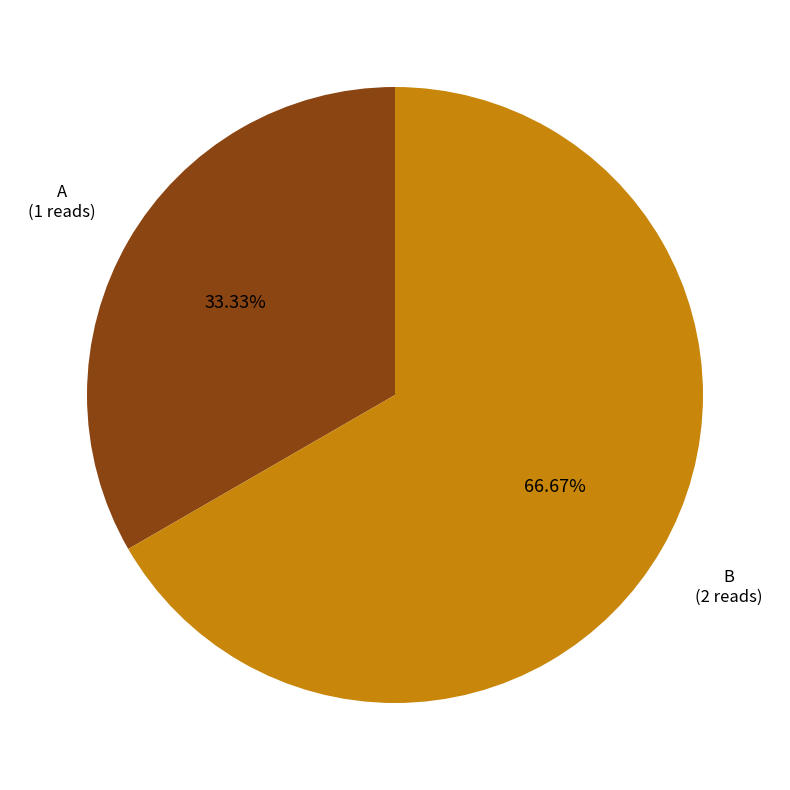

Is the sum of B and A greater than half?

Yes